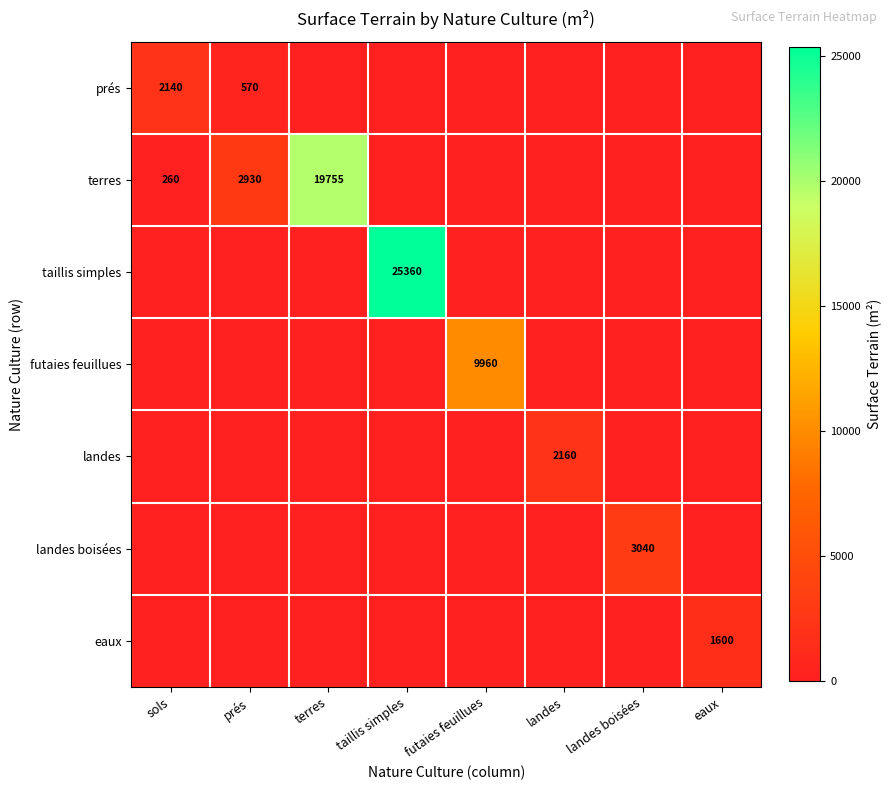

Is it true that prés equals 570 at prés?

True